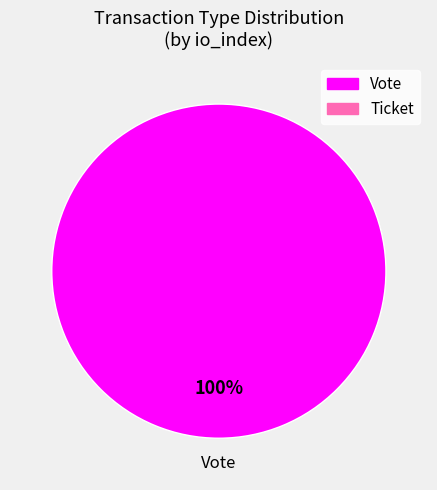

How many segments does this pie chart have?

1